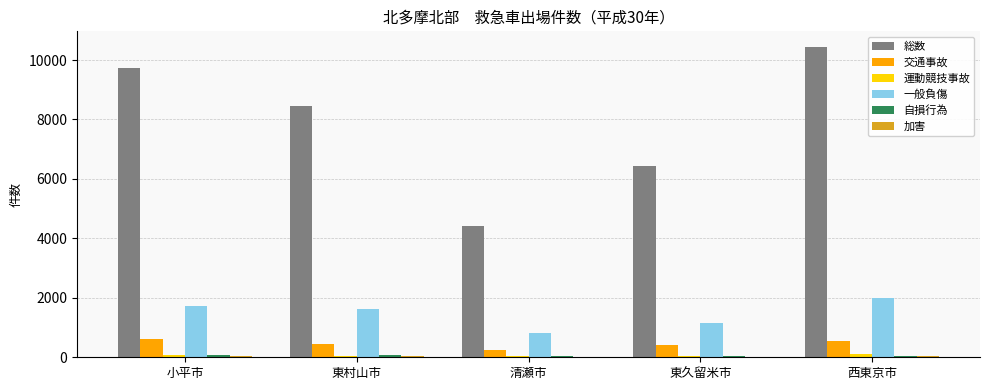

What is the sum of the 一般負傷 values at 小平市 and 東久留米市?

2883